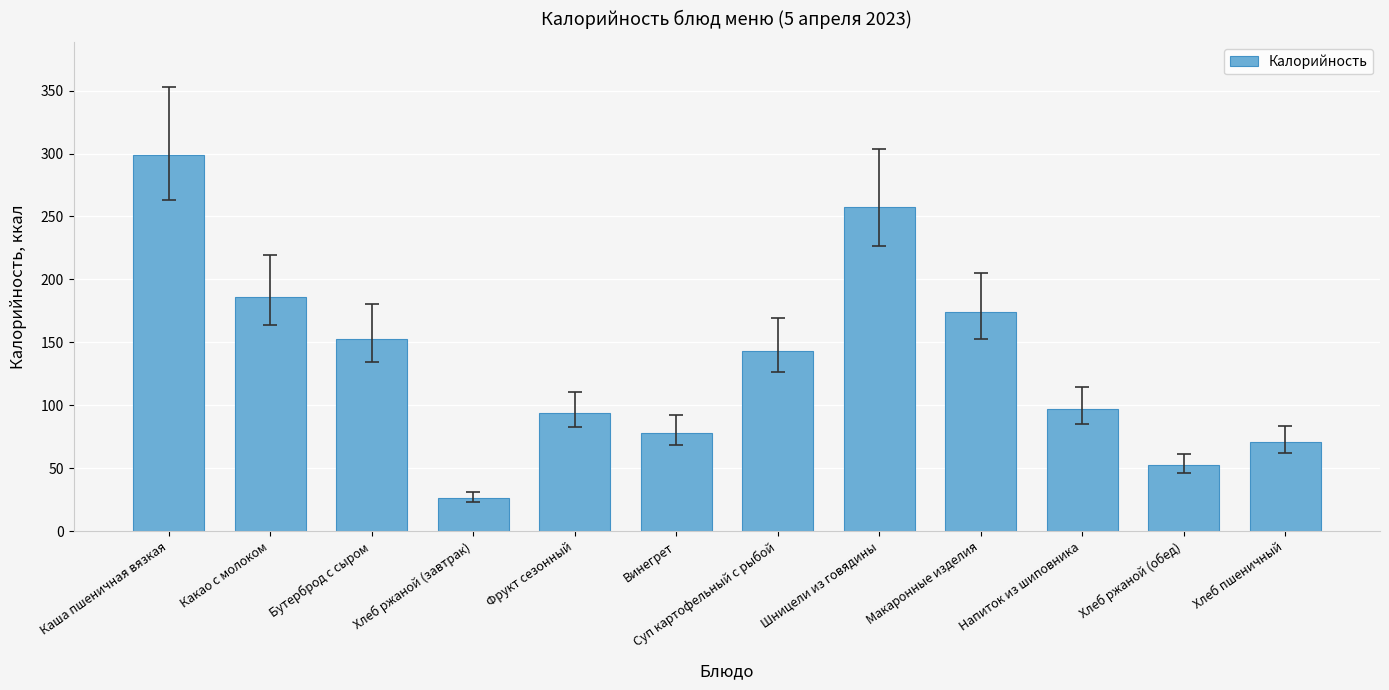

Is it true that the value at Бутерброд с сыром is 78.5?

False